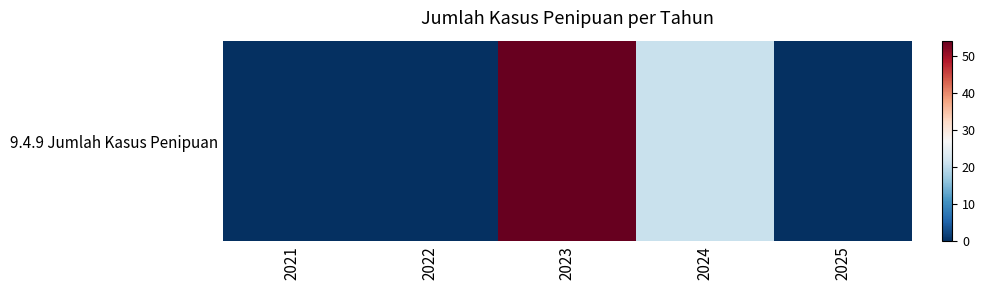

Is it true that the value at 2024 is 29?

False